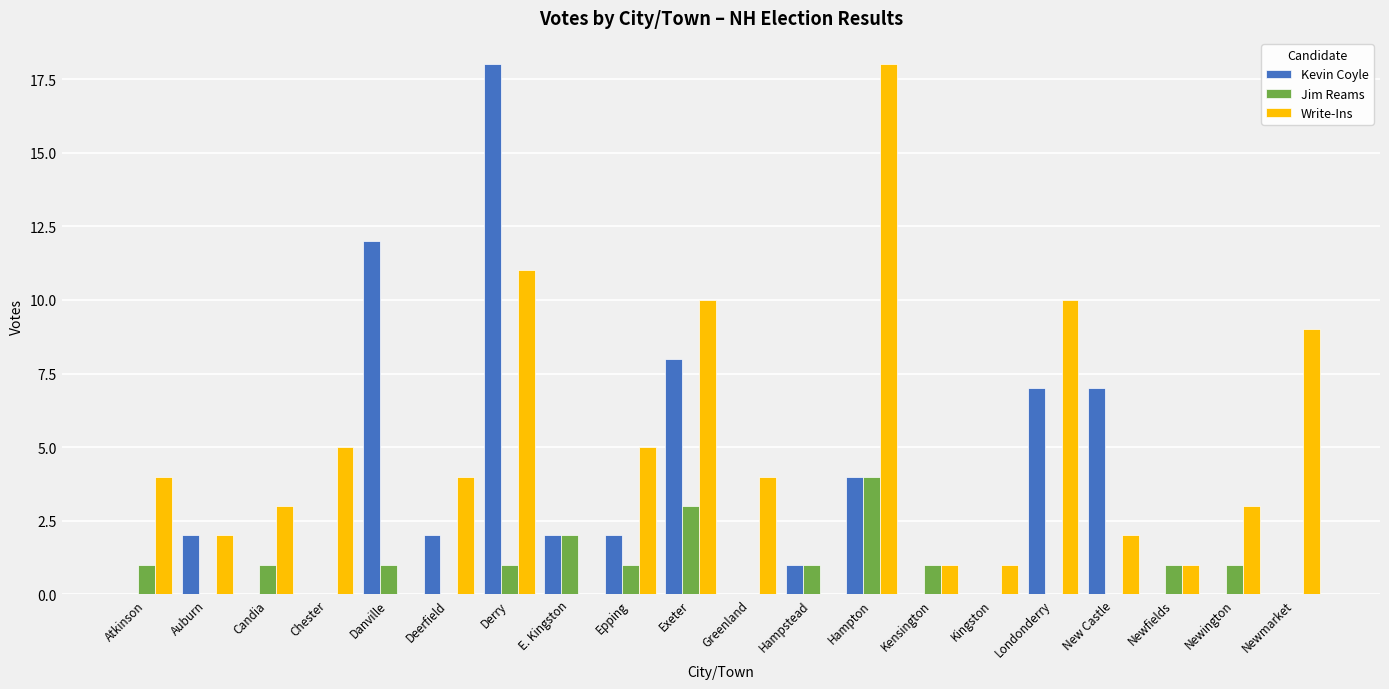

Which category has the highest value in the Write-Ins series?

Hampton